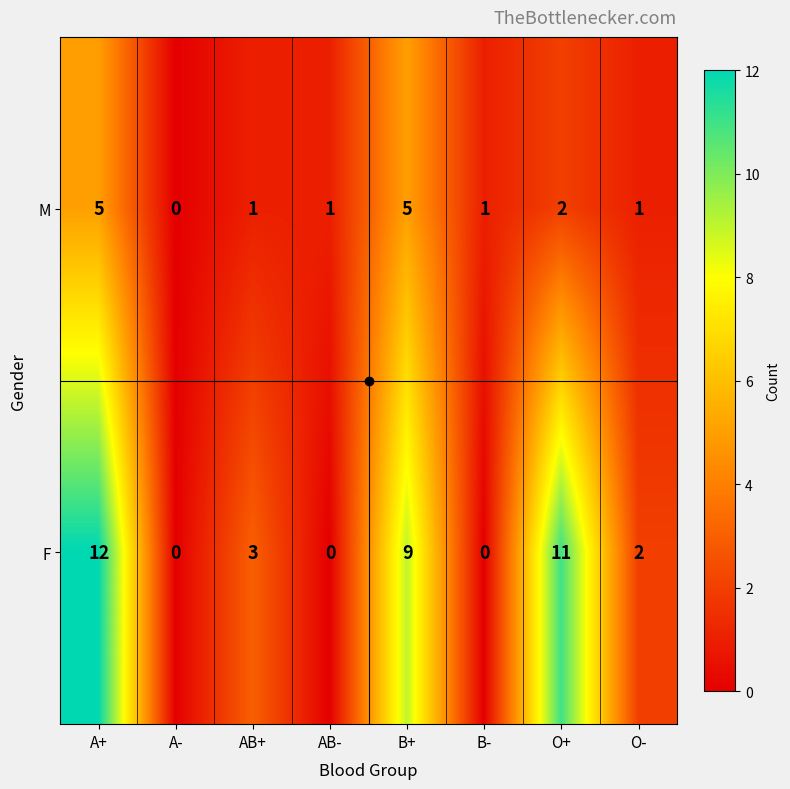

What is the difference between the maximum and minimum values in the M series?

5